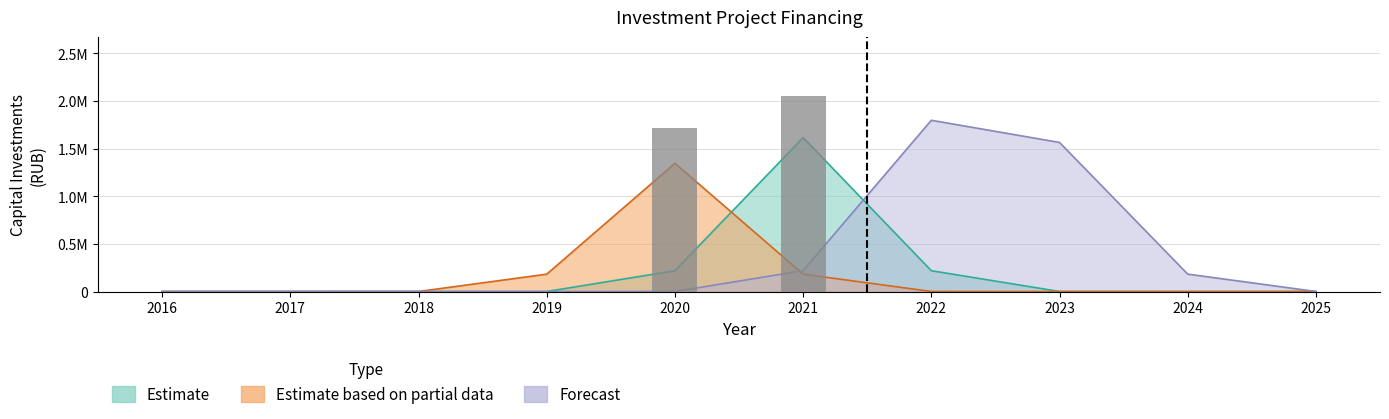

At which category is the sum across all series the highest?

2022